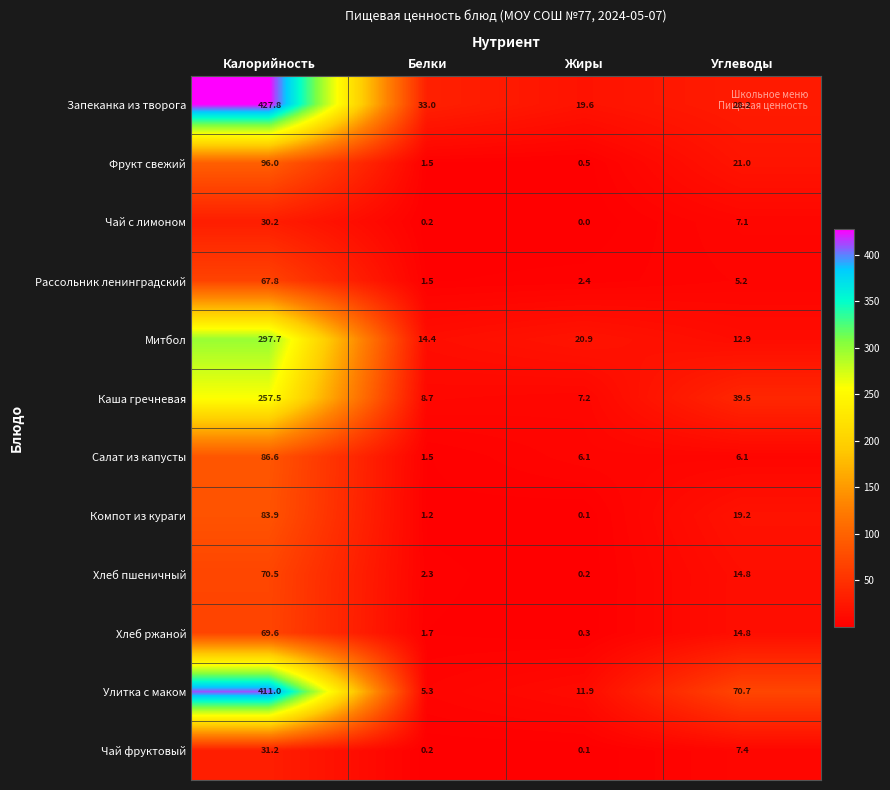

List the series in order of their peak value, highest first.

Запеканка из творога, Улитка с маком, Митбол, Каша гречневая, Фрукт свежий, Салат из капусты, Компот из кураги, Хлеб пшеничный, Хлеб ржаной, Рассольник ленинградский, Чай фруктовый, Чай с лимоном